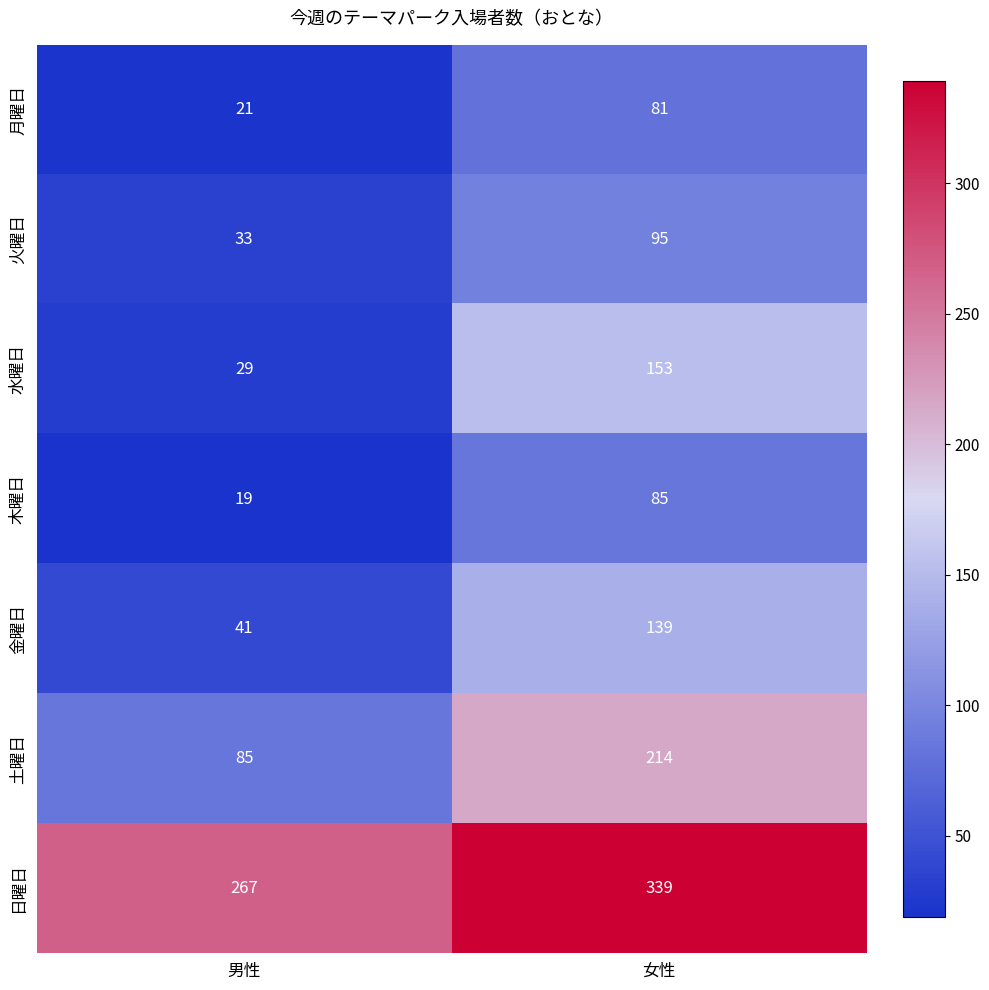

What value does the 土曜日 series have at 男性, to the nearest 50?

100